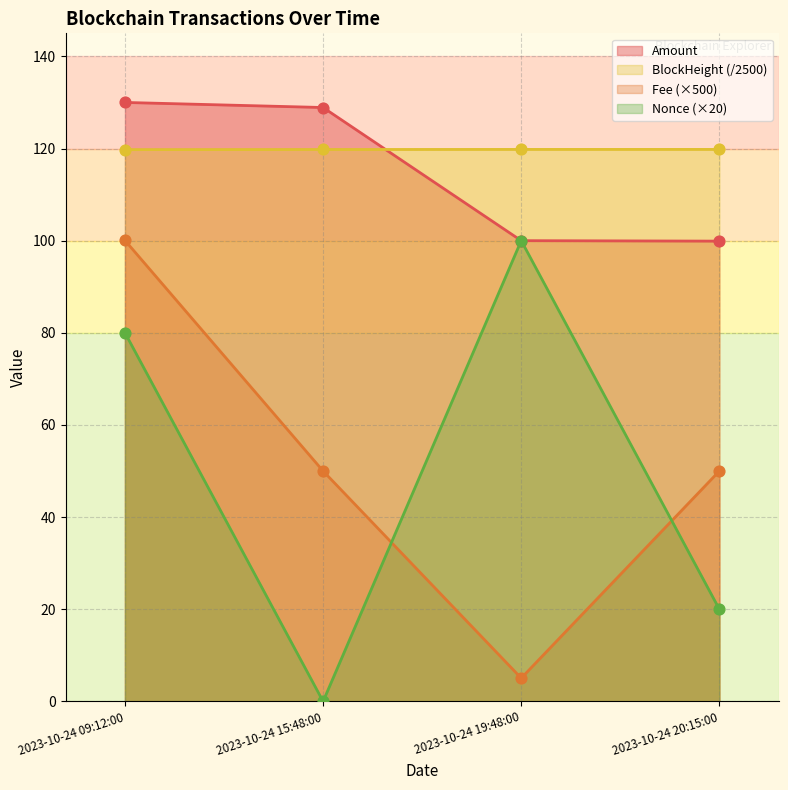

Which series has the largest Y range (max minus min)?

Nonce